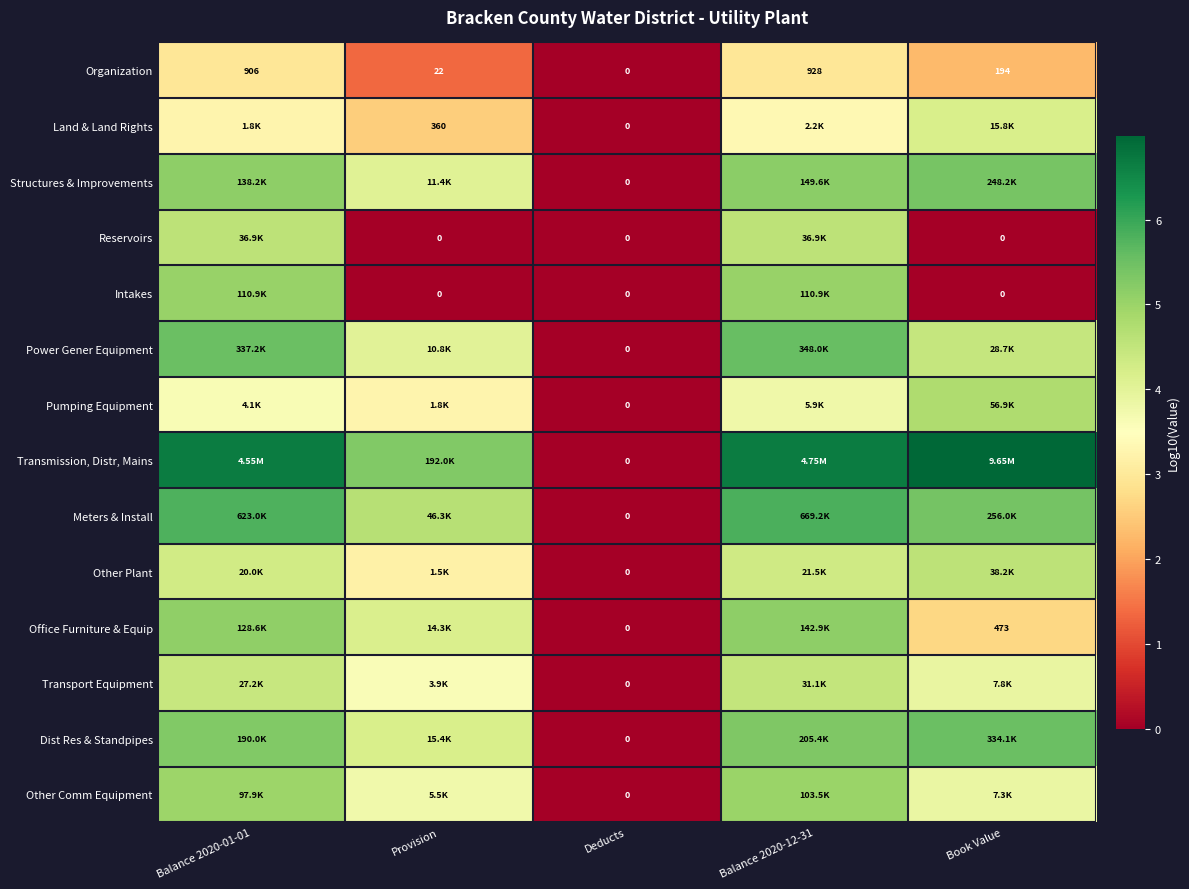

At how many categories does at least one series exceed 2?

4